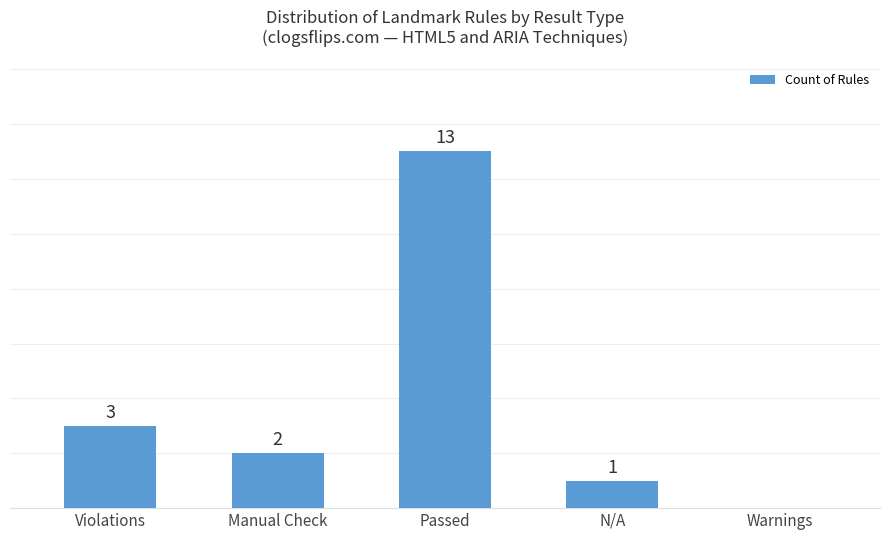

Which category has the highest value across all series?

Passed